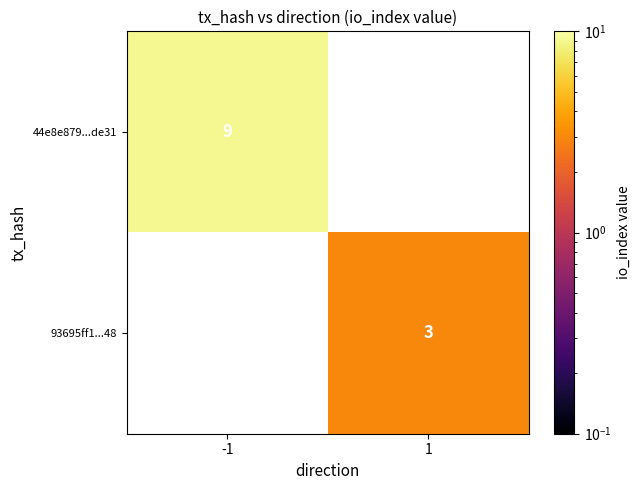

The value of 44e8e879...de31 at -1 is 9. True or false?

True